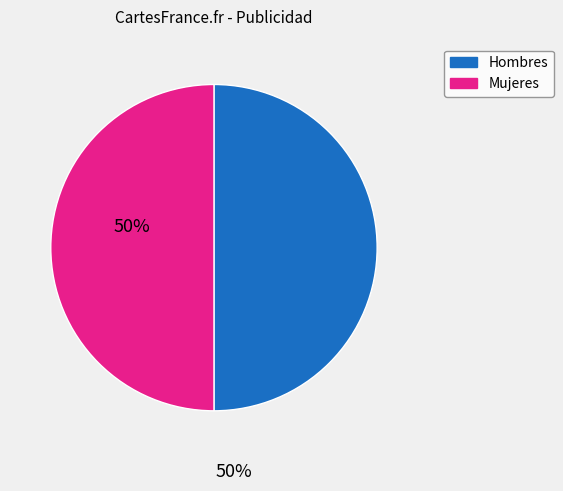

How many segments does this pie chart have?

2